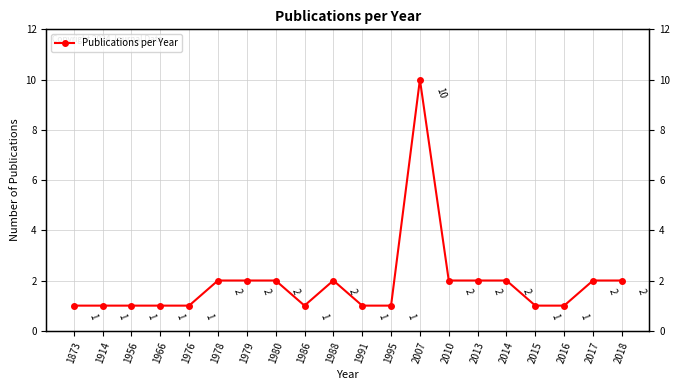

Reading right to left, extract all data points from this chart.

2	2	1	1	2	2	2	10	1	1	2	1	2	2	2	1	1	1	1	1